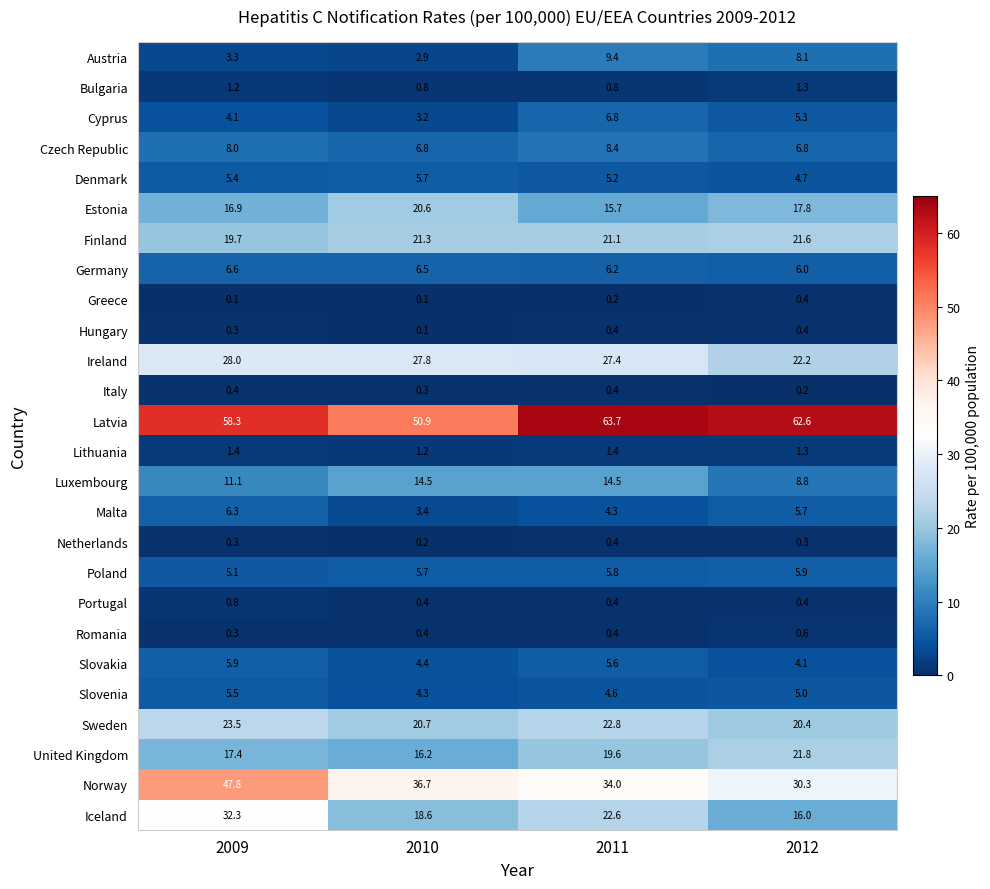

Read the Ireland value at 2011.

27.4